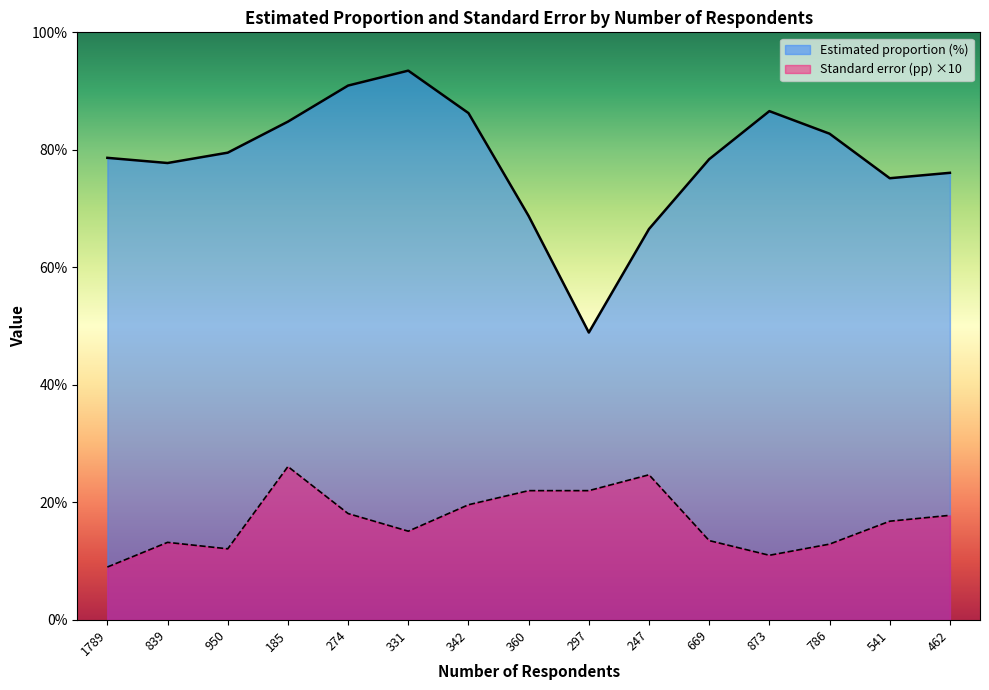

At which category does Standard error (pp) reach its first local valley?

950